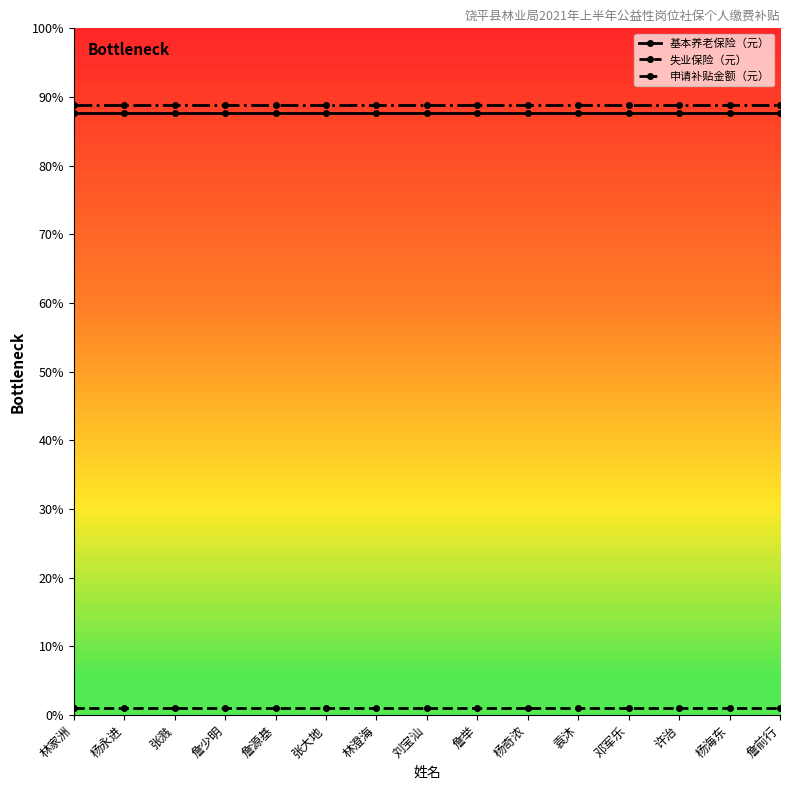

What are all the series names shown in the legend?

基本养老保险（元）, 失业保险（元）, 申请补贴金额（元）